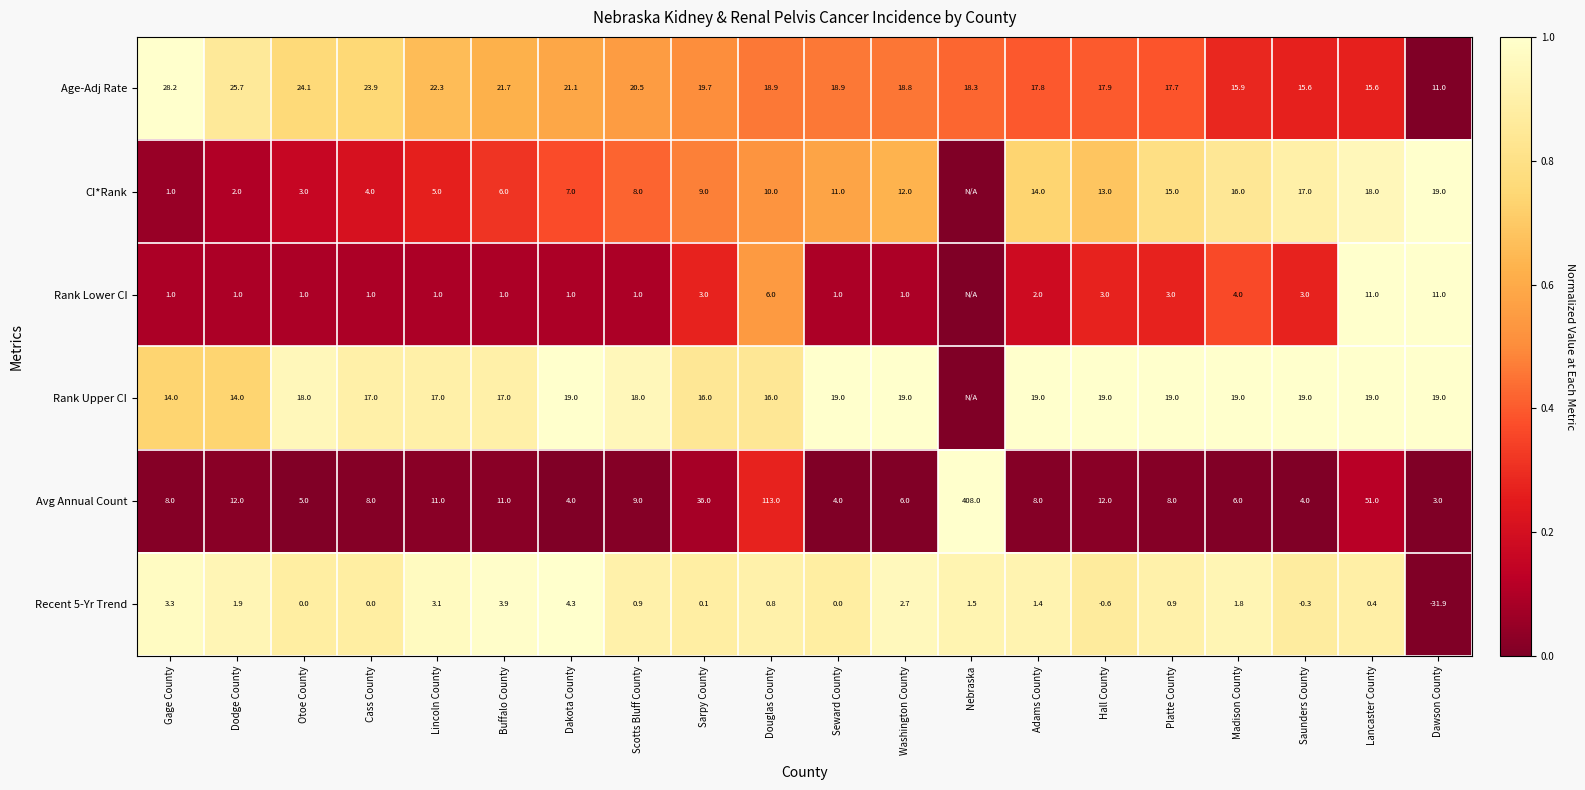

At how many categories does at least one series exceed 0?

20